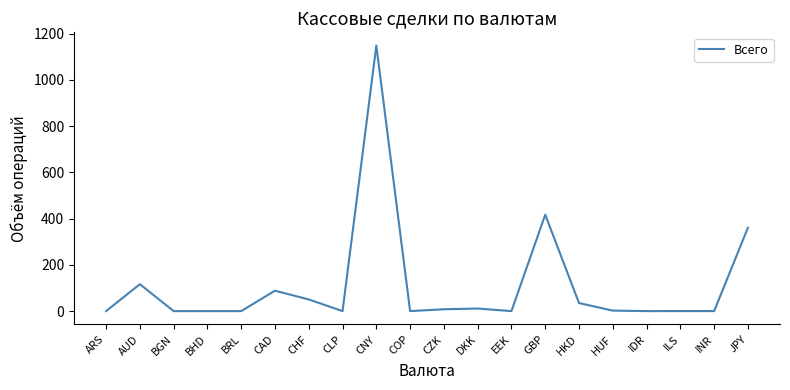

How many distinct data groups are displayed?

1